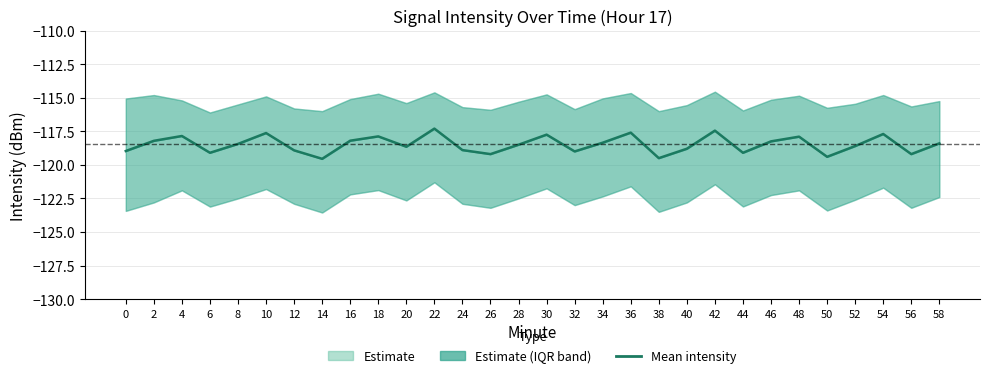

How many interior local peaks (higher than both neighbors) does the data have?

9